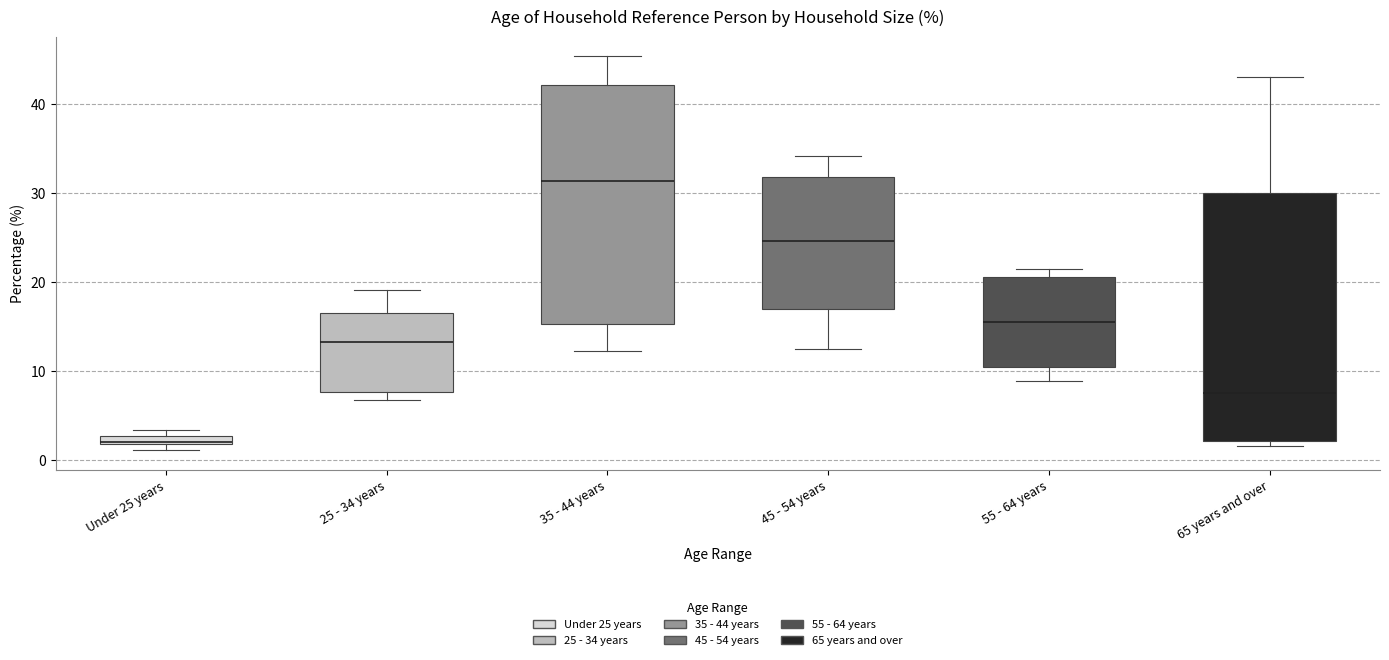

Where is the lower edge of the box for 65 years and over on the y-axis? The values are not printed on the chart, so give them approximately, as read against the axis.

2